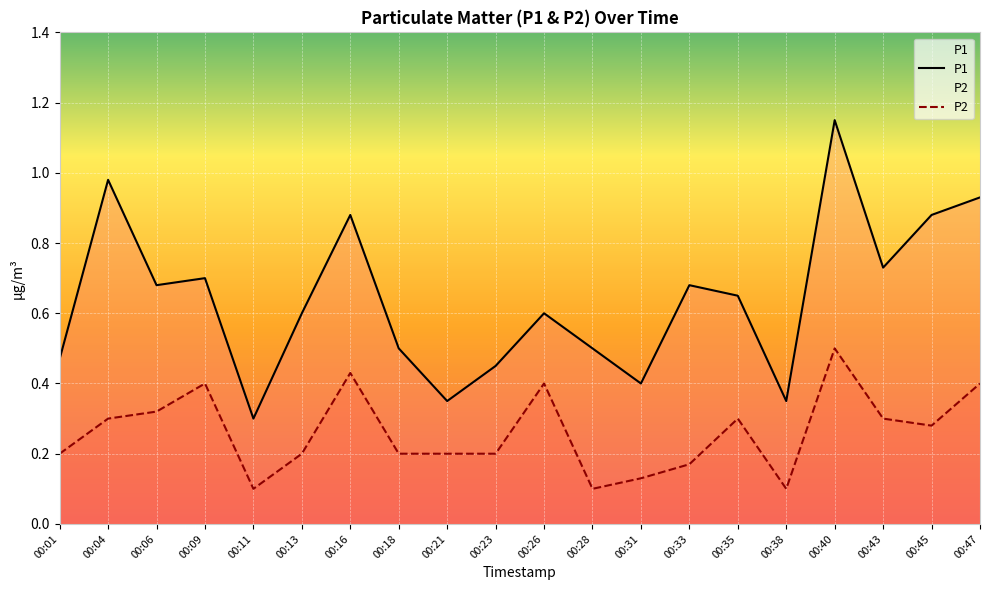

True or false: P1 and P2 intersect in this chart.

False